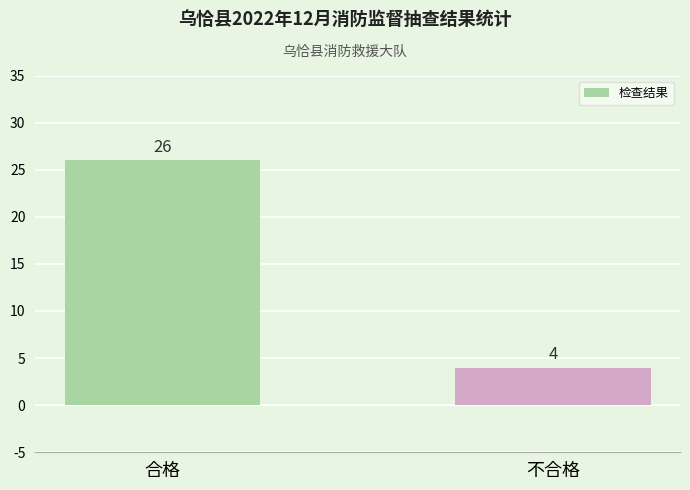

What is the label of the 2nd bar from the left?

不合格